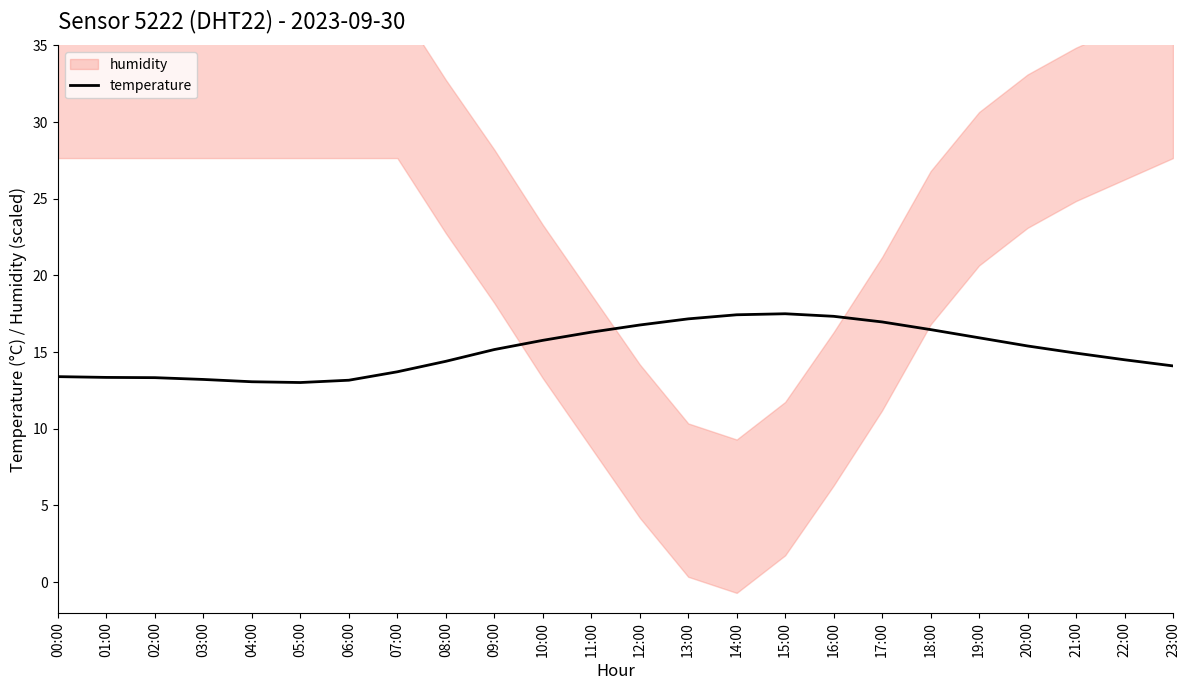

What is the change in value from 00:00 to 20:00?

+2.0